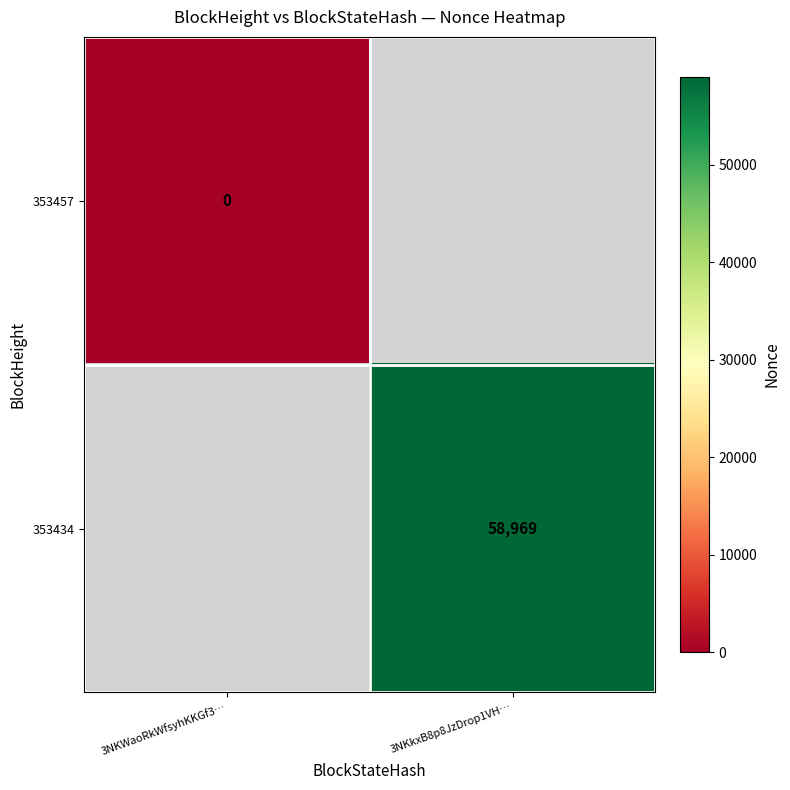

The value of 353434 at 3NKkxB8p8JzDrop1VH… is 58969. True or false?

True